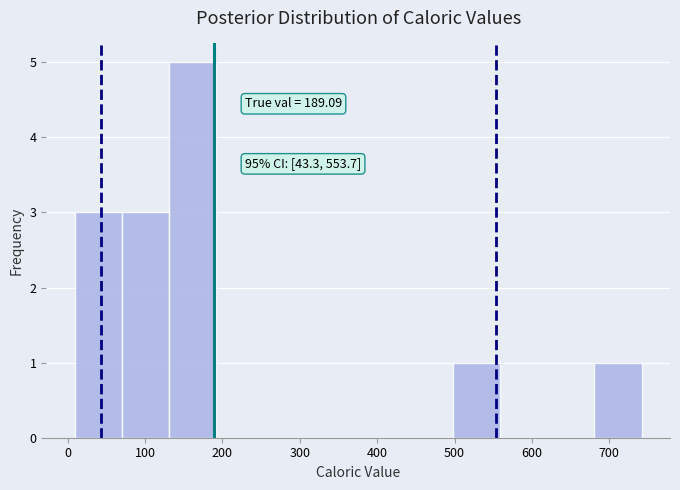

Over which range of the x-axis is the bar tallest?

130 to 190